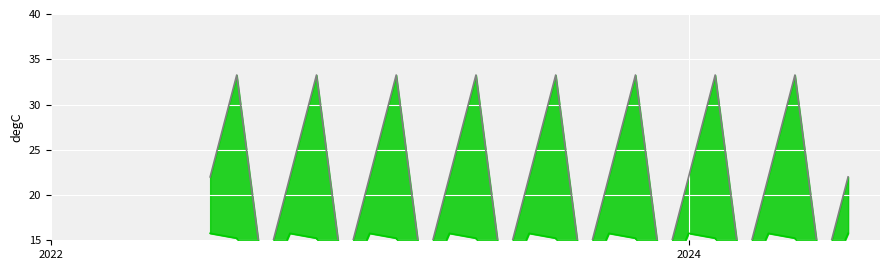

True or false: io_index line has more than 0 interior local peaks.

True